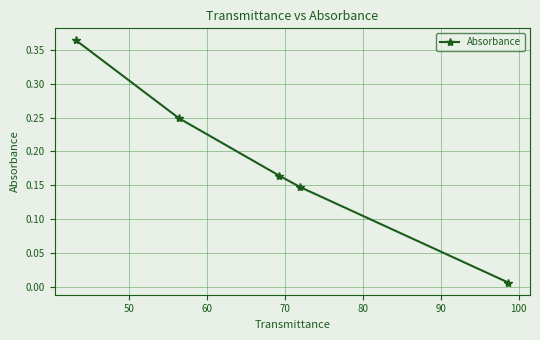

True or false: the data has more than 2 interior local peaks.

False